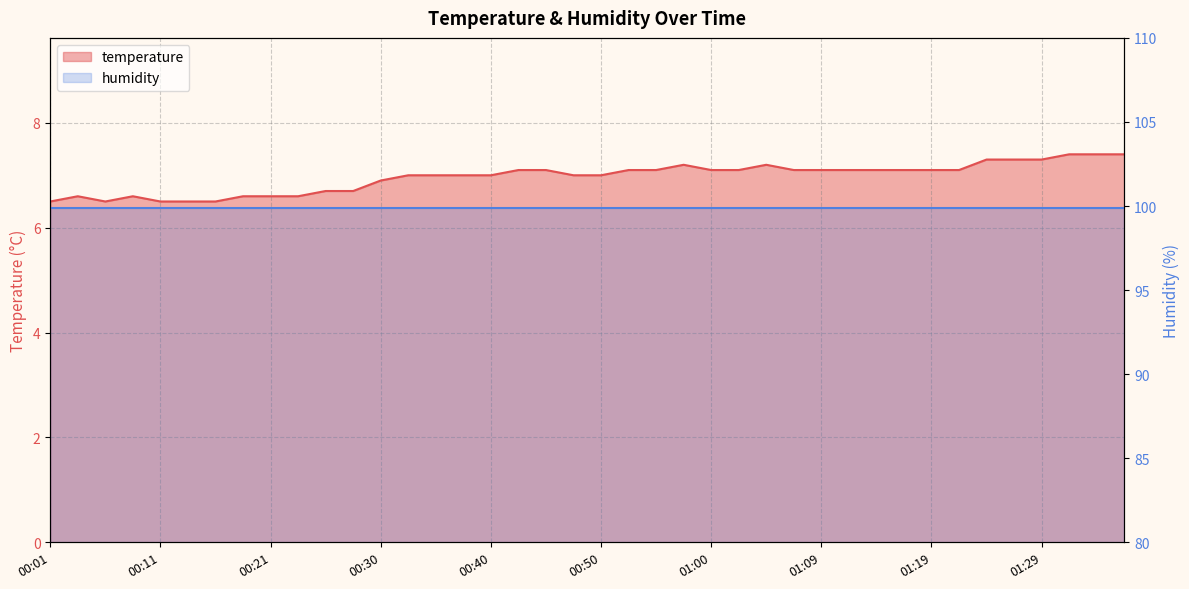

What is the greatest value displayed?

7.4